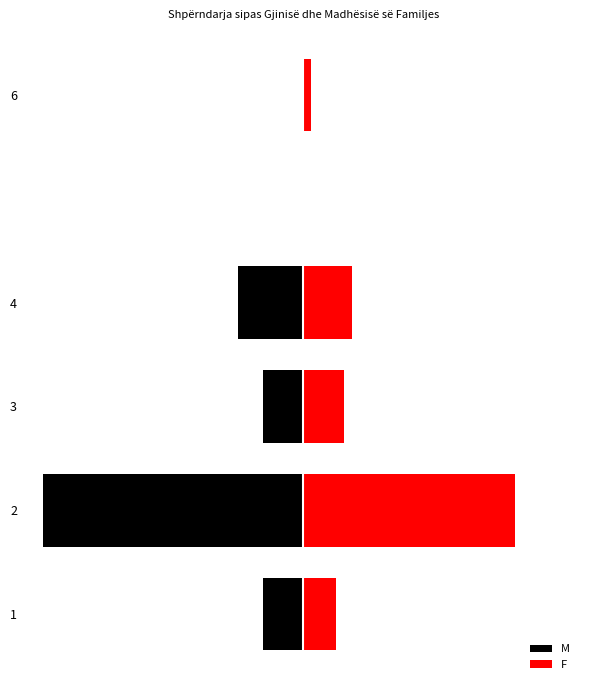

How many bars are there in total?

10